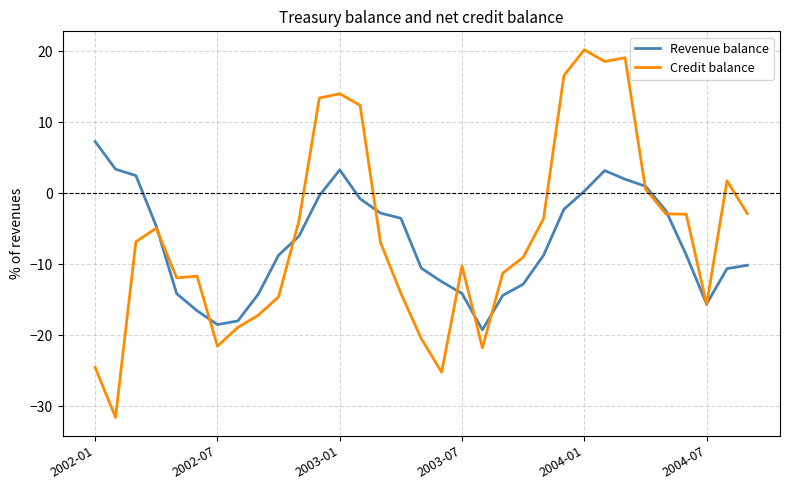

Which series has the widest spread of values?

Credit balance